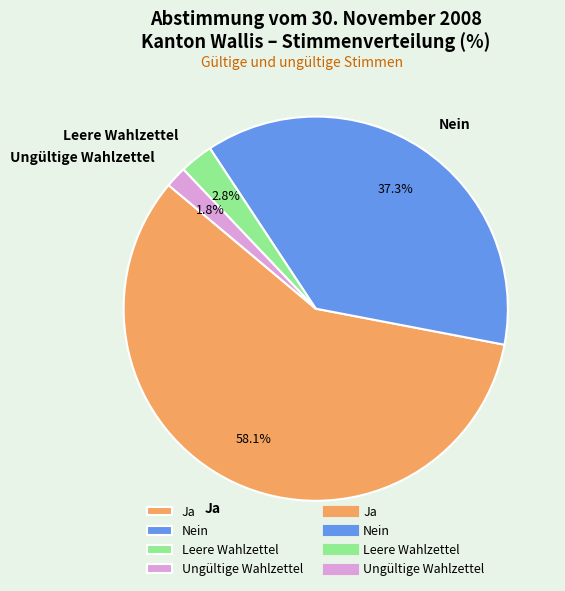

Count the number of slices in the pie.

4